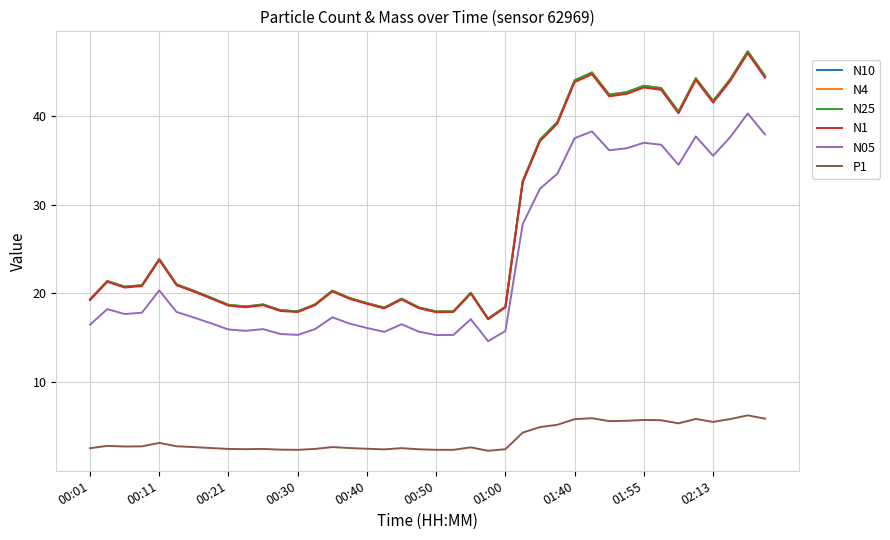

True or false: N1 and P1 intersect in this chart.

False